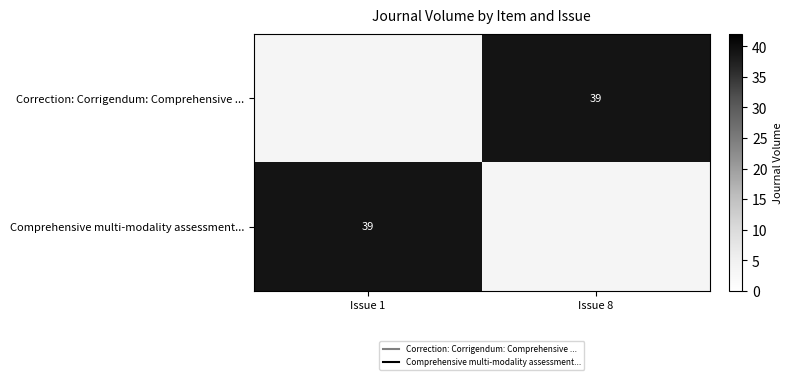

What is the maximum value for Comprehensive multi-modality assessment...?

39